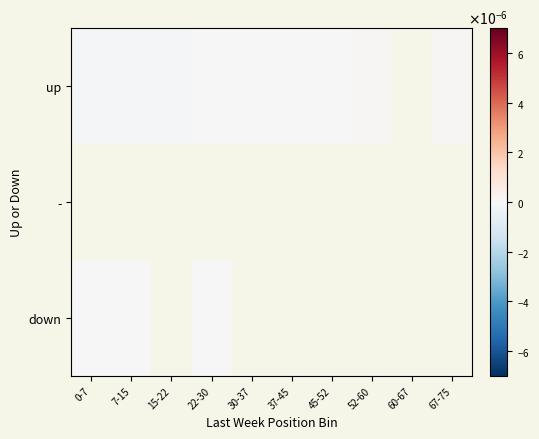

The up series shows 0.0 at 30-37. True or false?

False